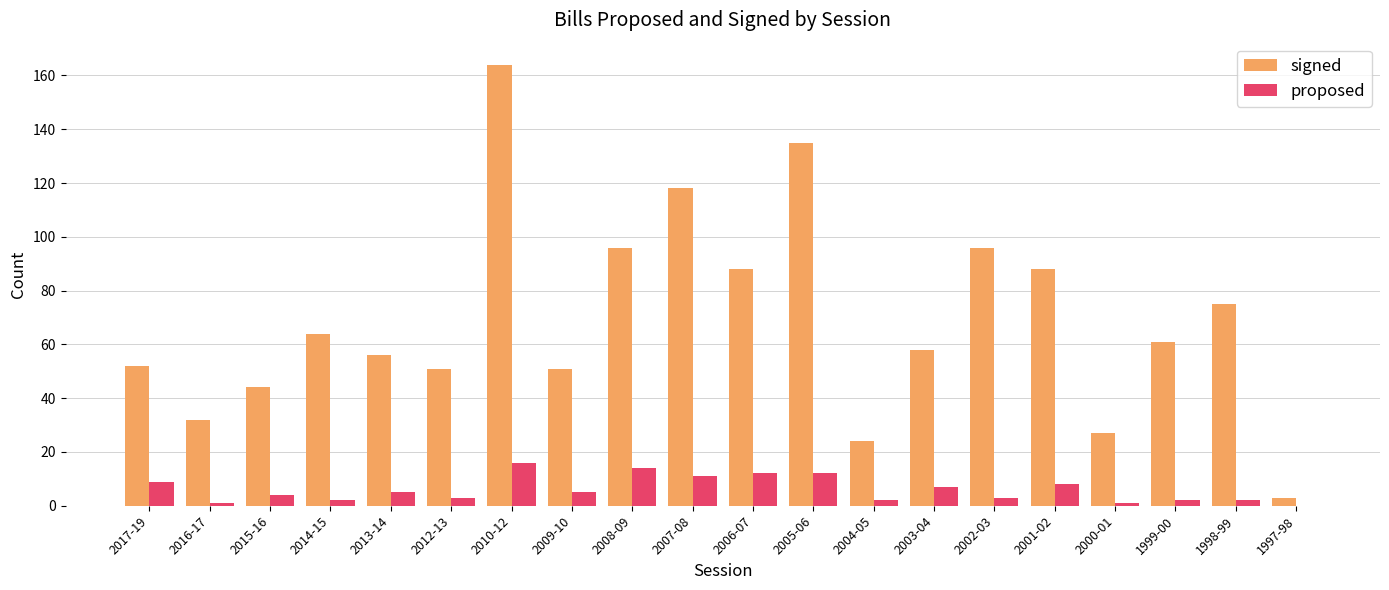

What is the sum of all proposed values?

119